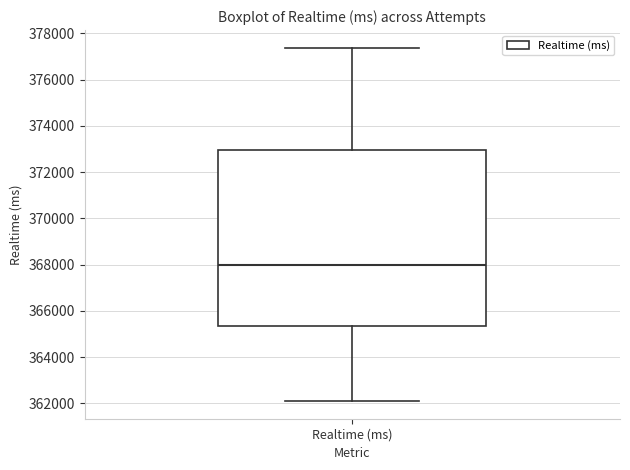

Read this box plot against the y-axis: the position of the median line, the range covered by the box, and the ends of both whiskers. The values are not printed on the chart, so give them approximately, as read against the axis.

median 368000, box 365400 to 373000, whiskers 362000 to 377400